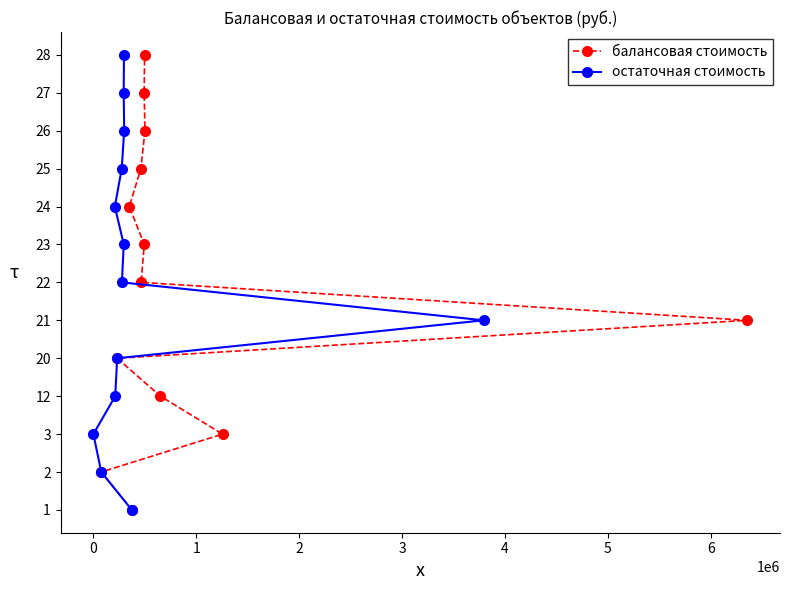

The value of остаточная стоимость at 9 is 5. True or false?

False